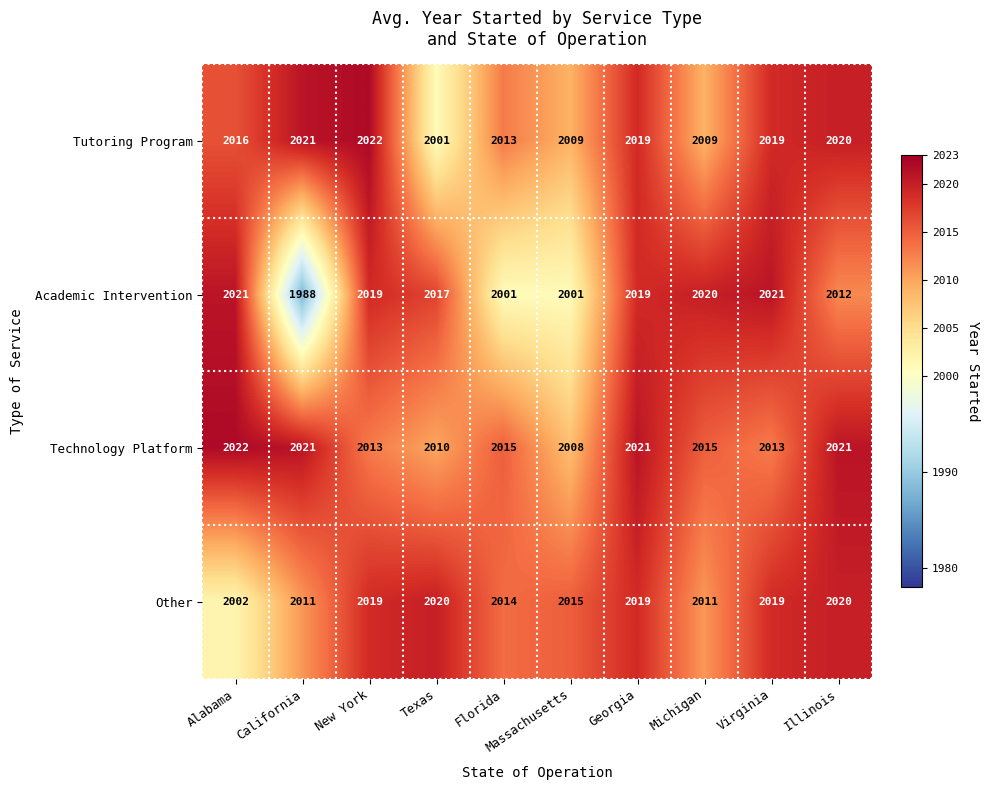

True or false: Academic Intervention has a value of 409 at Illinois.

False